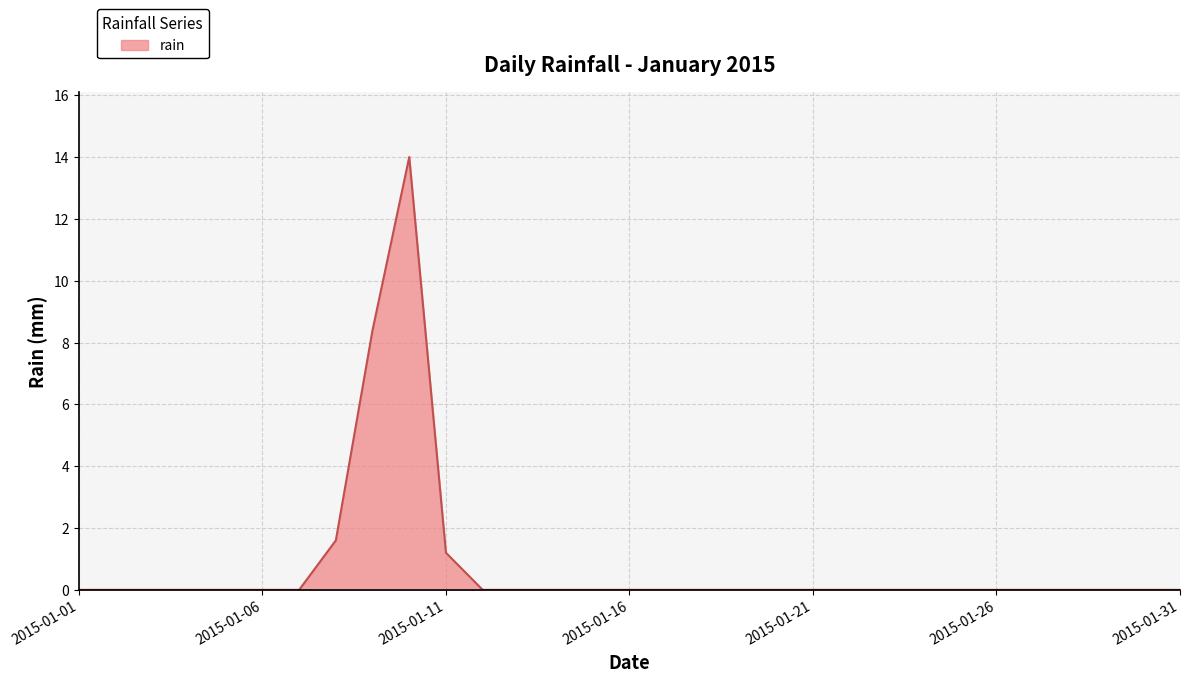

What is the difference between the maximum and minimum values?

14.0